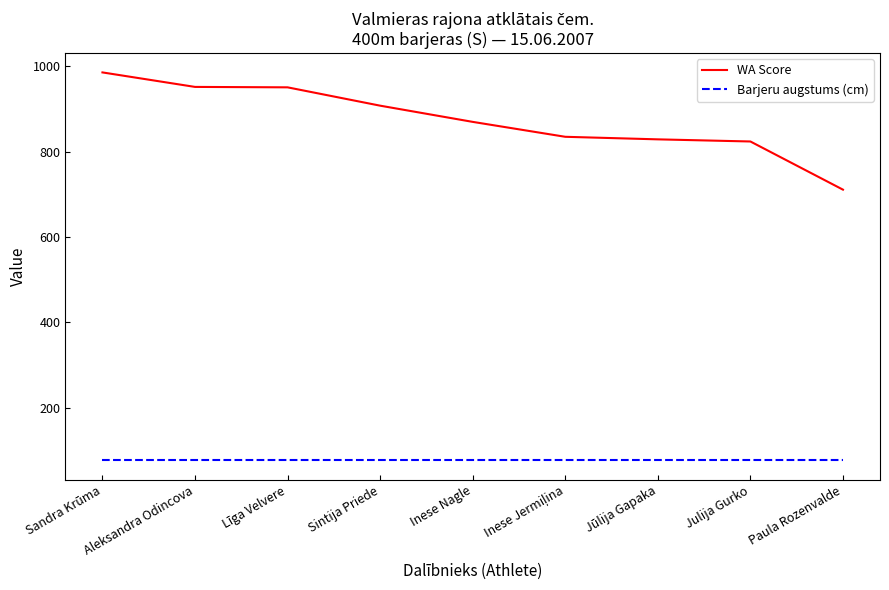

Does the chart display data point markers on the line(s)?

No